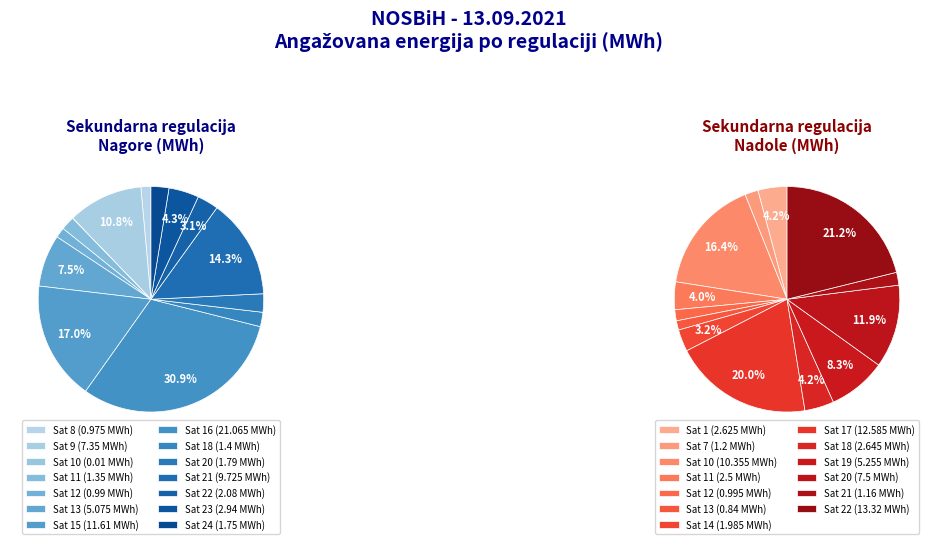

What is the total percentage of Sat 16 and Sat 5?

30.9%